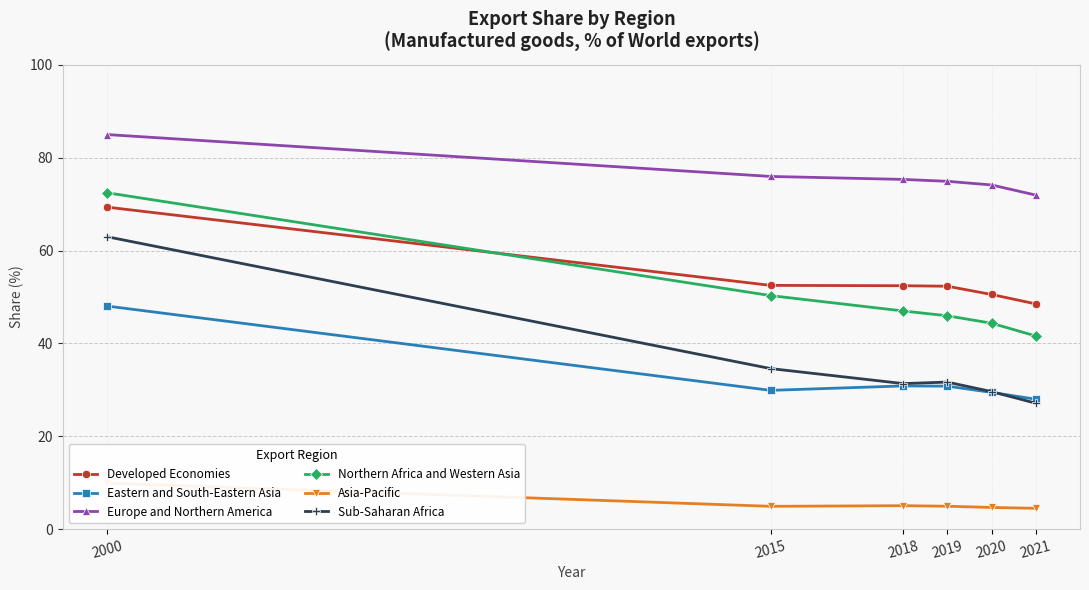

Reading right to left, list all the values displayed in this chart.

Developed Economies: 48.5	50.5	52.3	52.4	52.5	69.3
Eastern and South-Eastern Asia: 28.0	29.4	30.8	30.8	29.9	48.0
Europe and Northern America: 71.9	74.1	74.9	75.3	76.0	85.0
Northern Africa and Western Asia: 41.6	44.4	46.0	47.0	50.3	72.4
Asia-Pacific: 4.5	4.7	4.9	5.1	4.9	9.9
Sub-Saharan Africa: 27.1	29.6	31.7	31.4	34.6	63.0